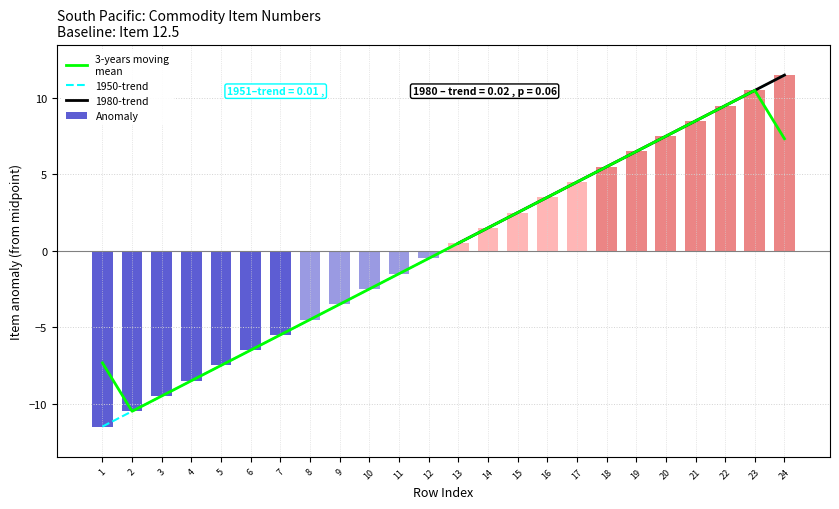

Which category has the highest value across all series?

24